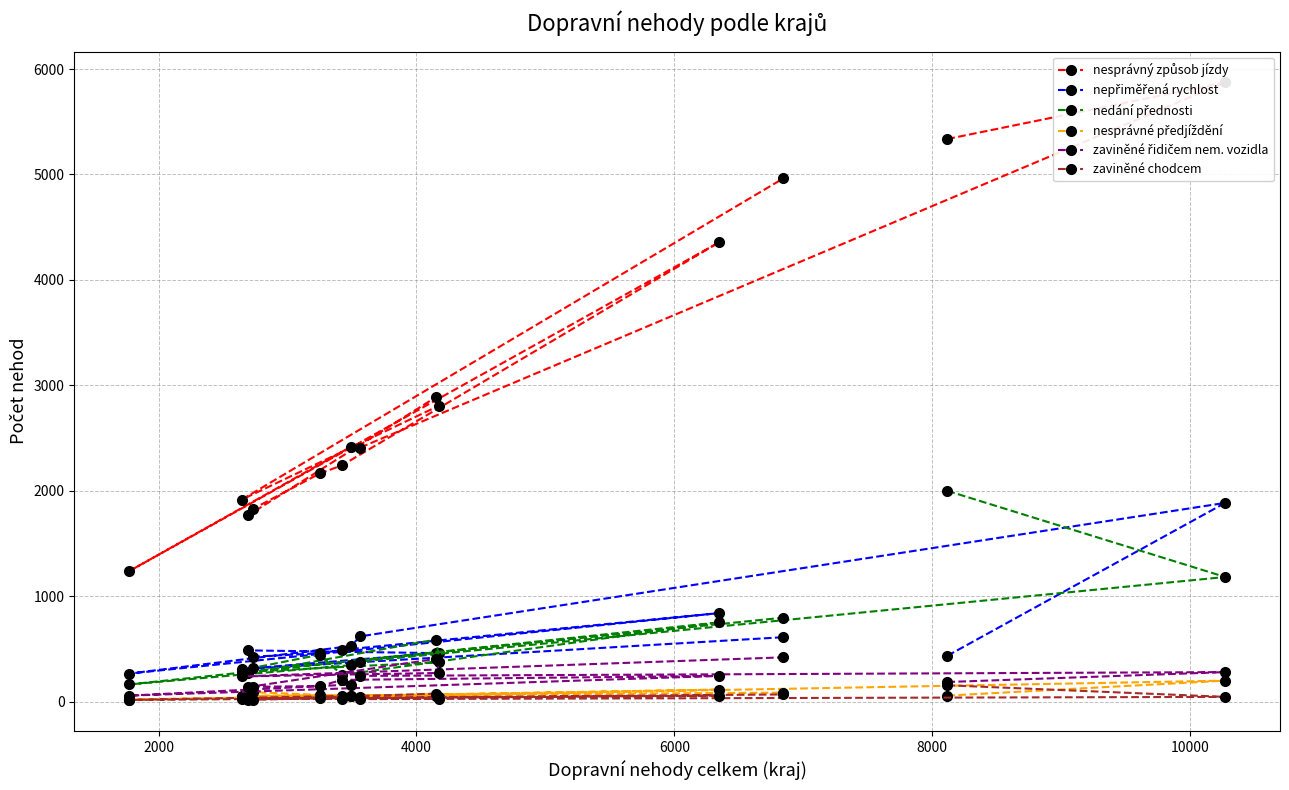

Which series has the widest spread of values?

nesprávný způsob jízdy